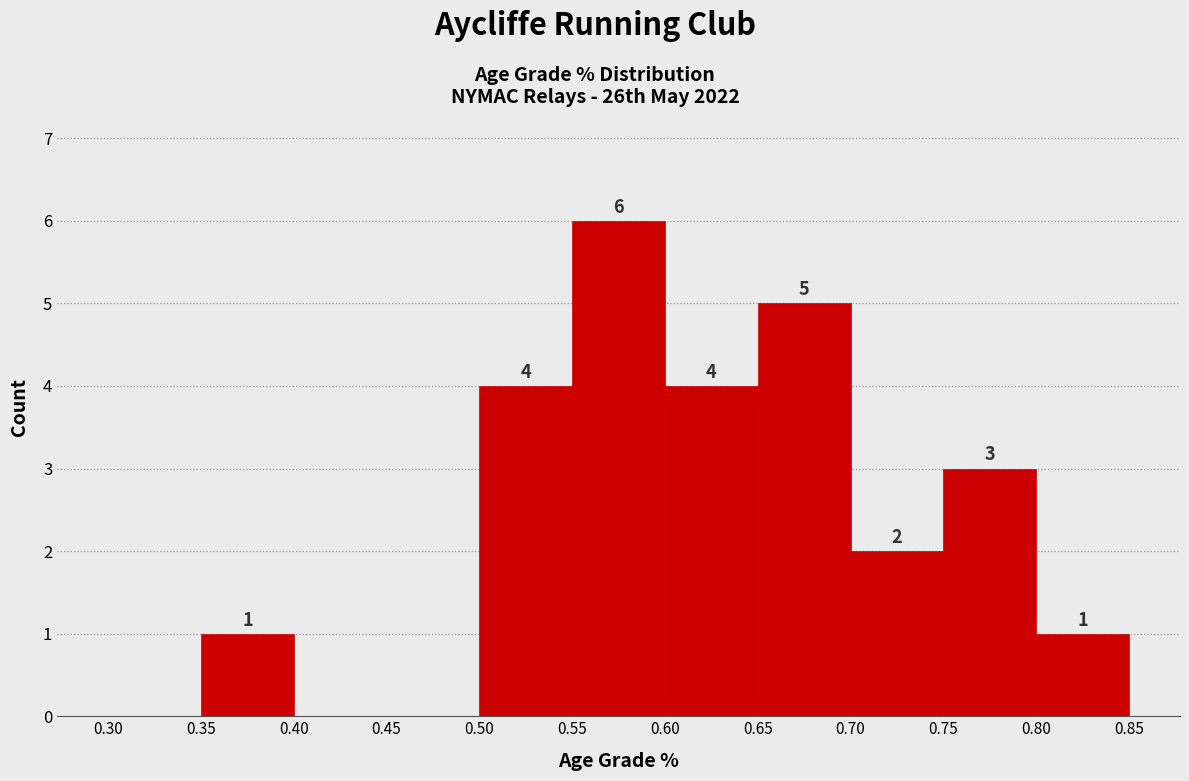

Over which range of the x-axis is the bar tallest?

0.55 to 0.60